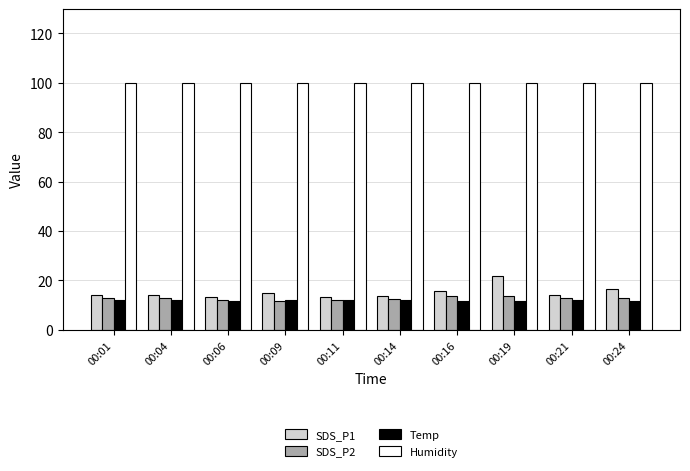

Which series has the largest total across all categories?

Humidity